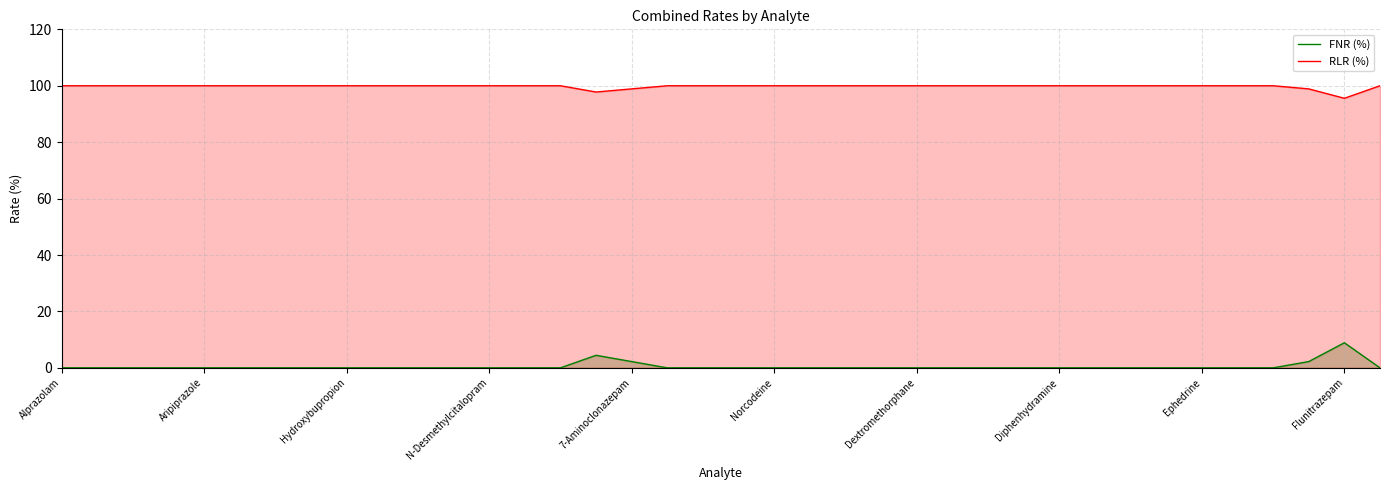

Rank the series by their average value, from lowest to highest.

FNR (%), RLR (%)